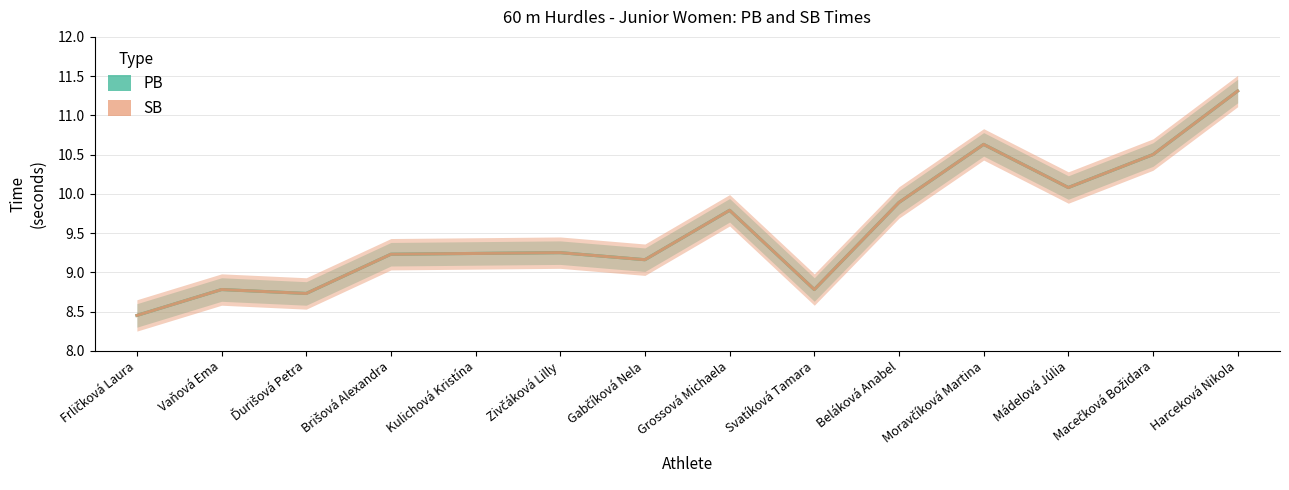

Which category has the lowest value in the PB series?

Frličková Laura